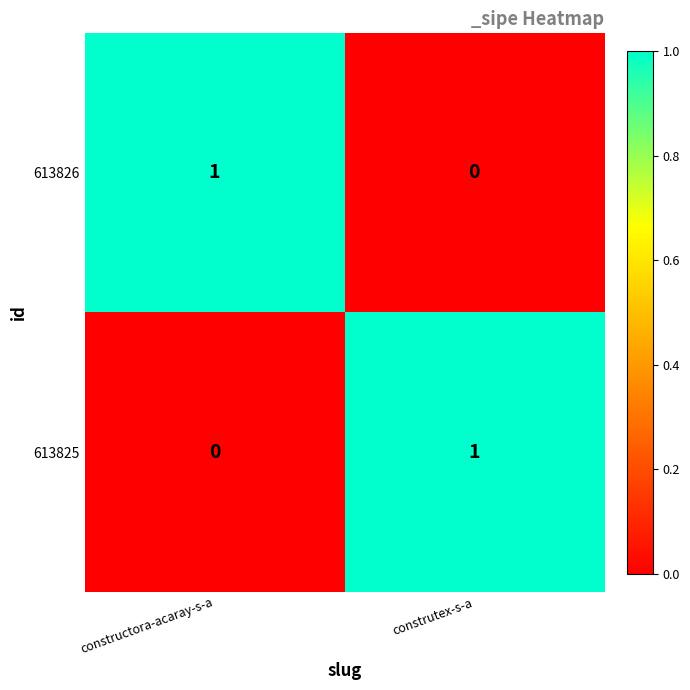

Is it true that 613825 equals 0 at constructora-acaray-s-a?

True